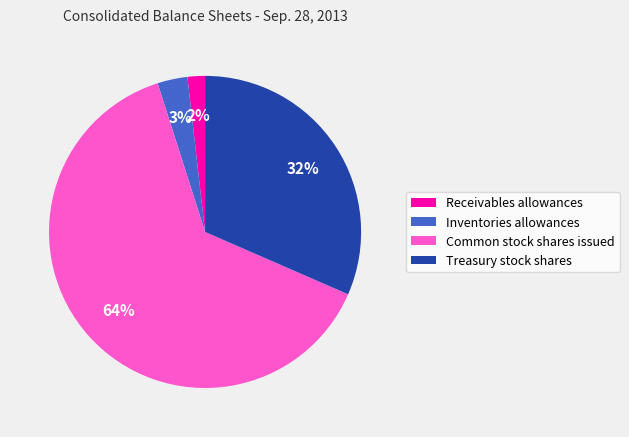

How many segments does this pie chart have?

4